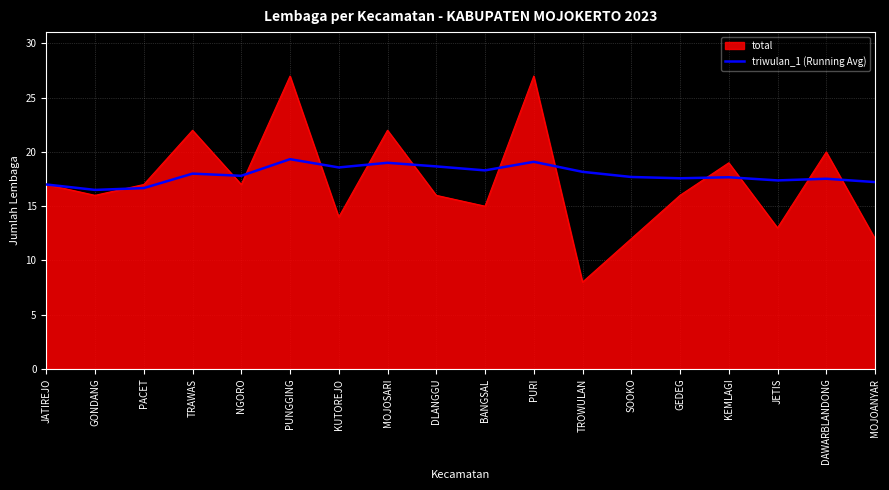

Is the value of total at KUTOREJO greater than the value of triwulan_1 (Running Avg) at MOJOSARI?

No